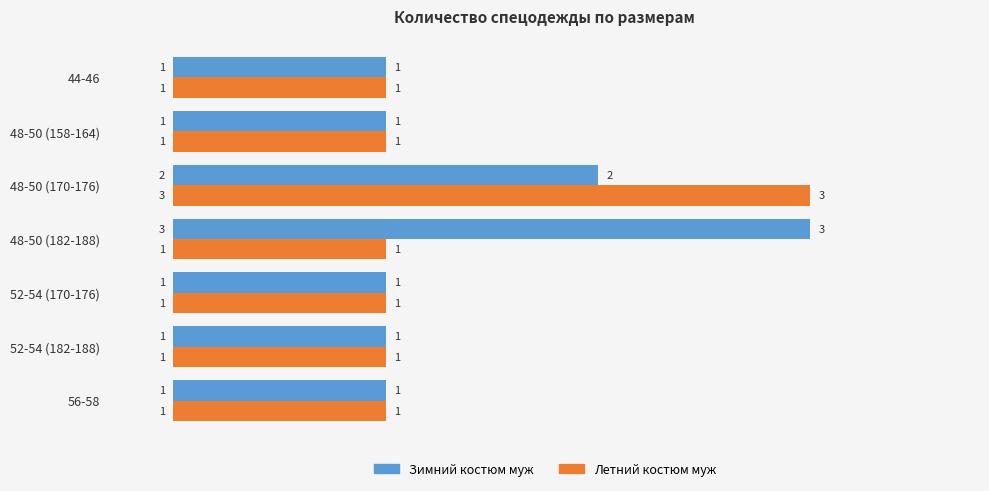

Rank the series at 48-50 (182-188) from highest to lowest value.

Зимний костюм муж, Летний костюм муж